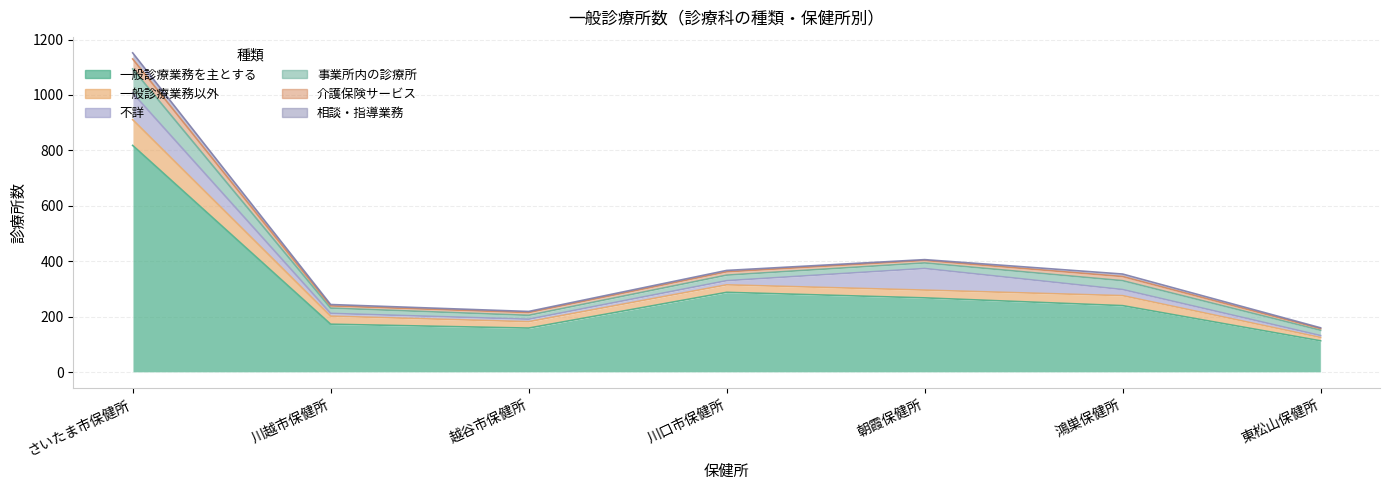

Which series has the largest total across all categories?

一般診療業務を主とする